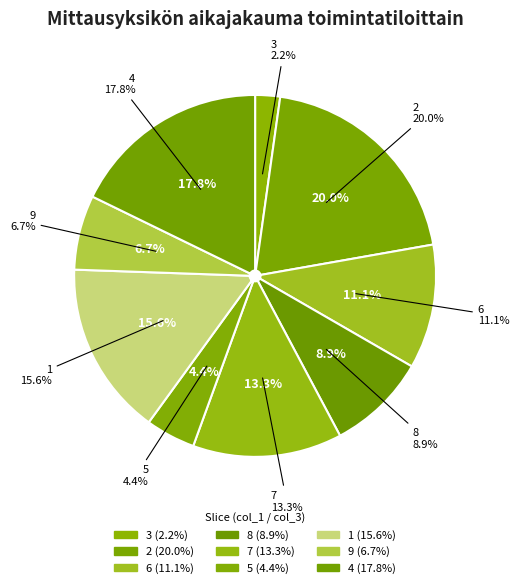

True or false: 8 accounts for 9% of the total.

True